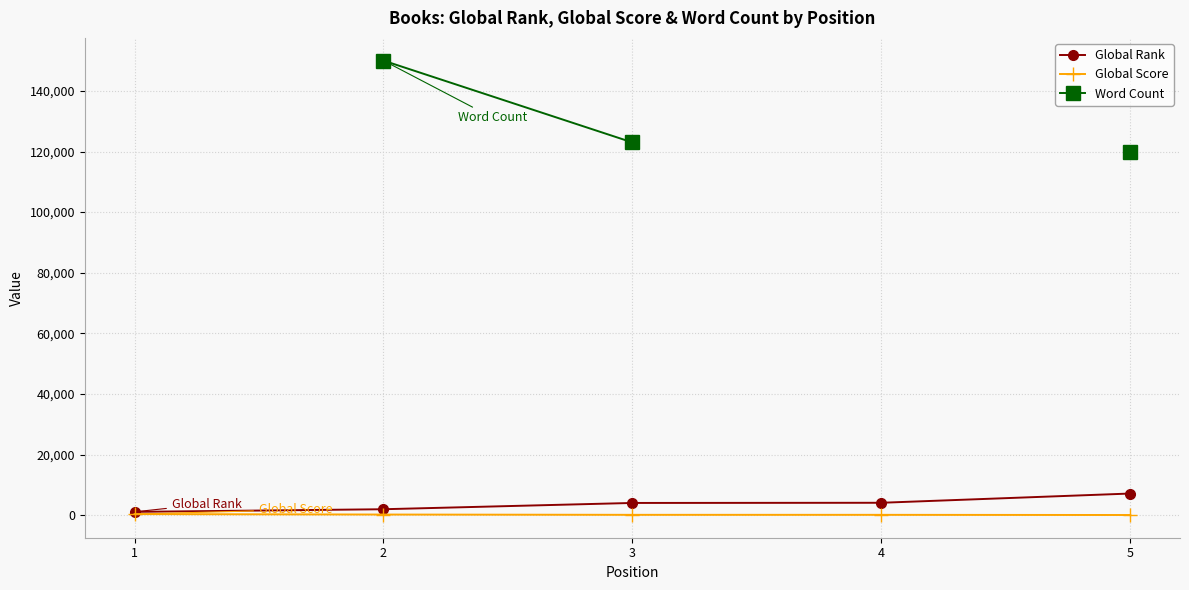

At which category does the chart reach its minimum across all series?

5